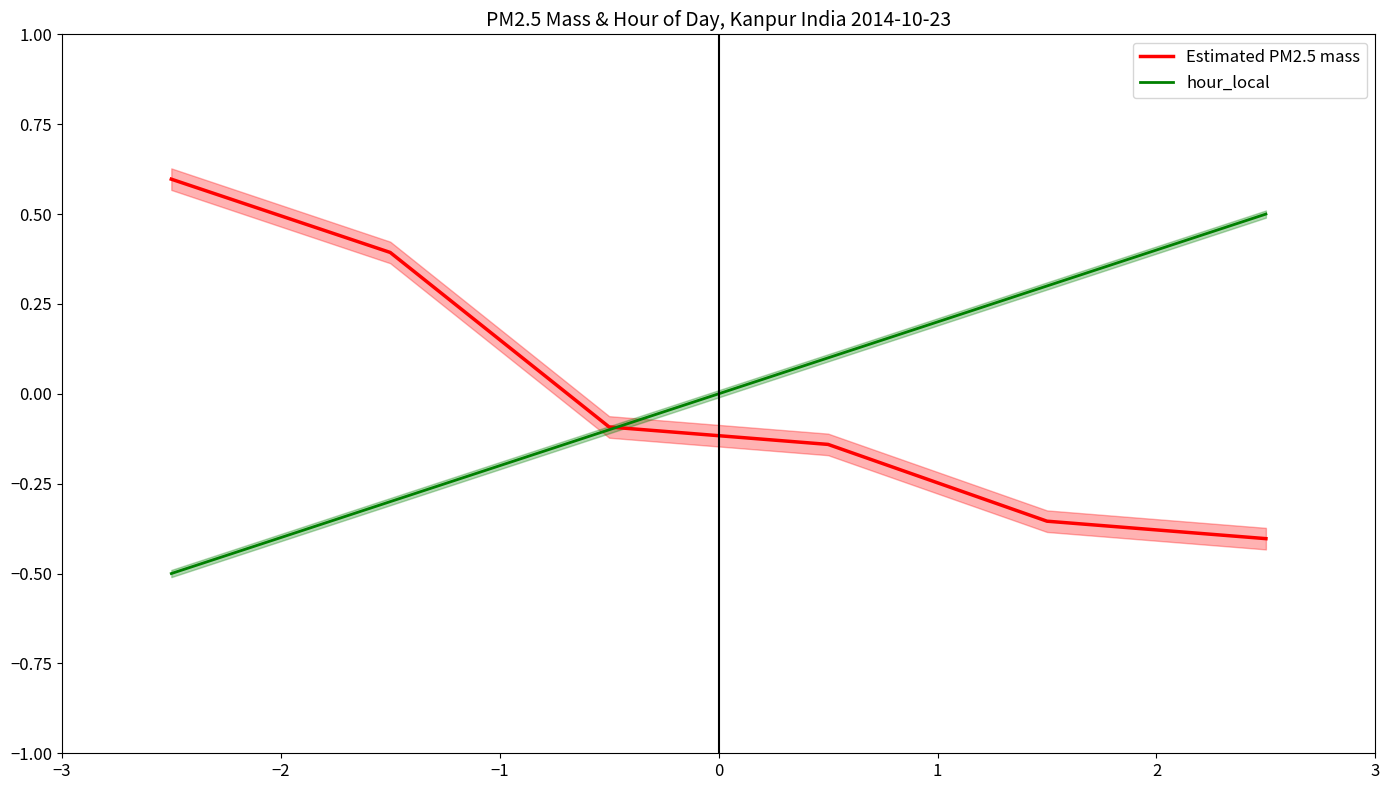

List the series in order of their peak value, highest first.

Estimated PM2.5 mass, hour_local